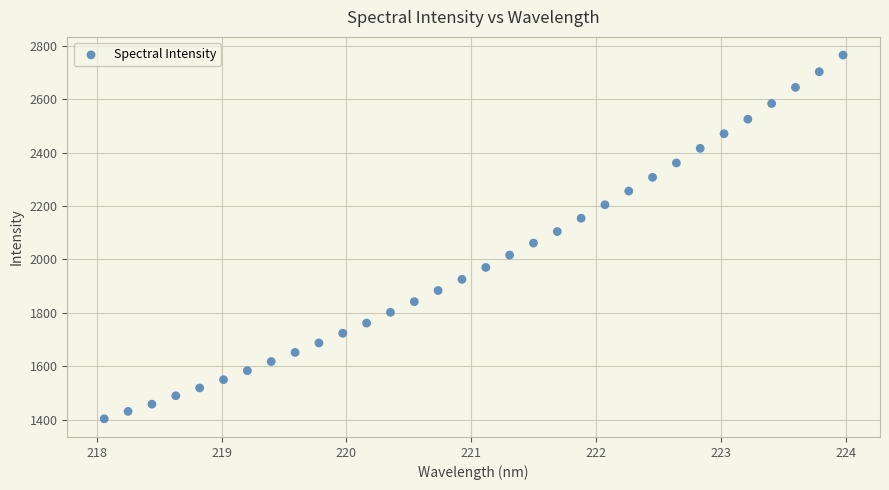

What is the range of X values (max minus min)?

5.9